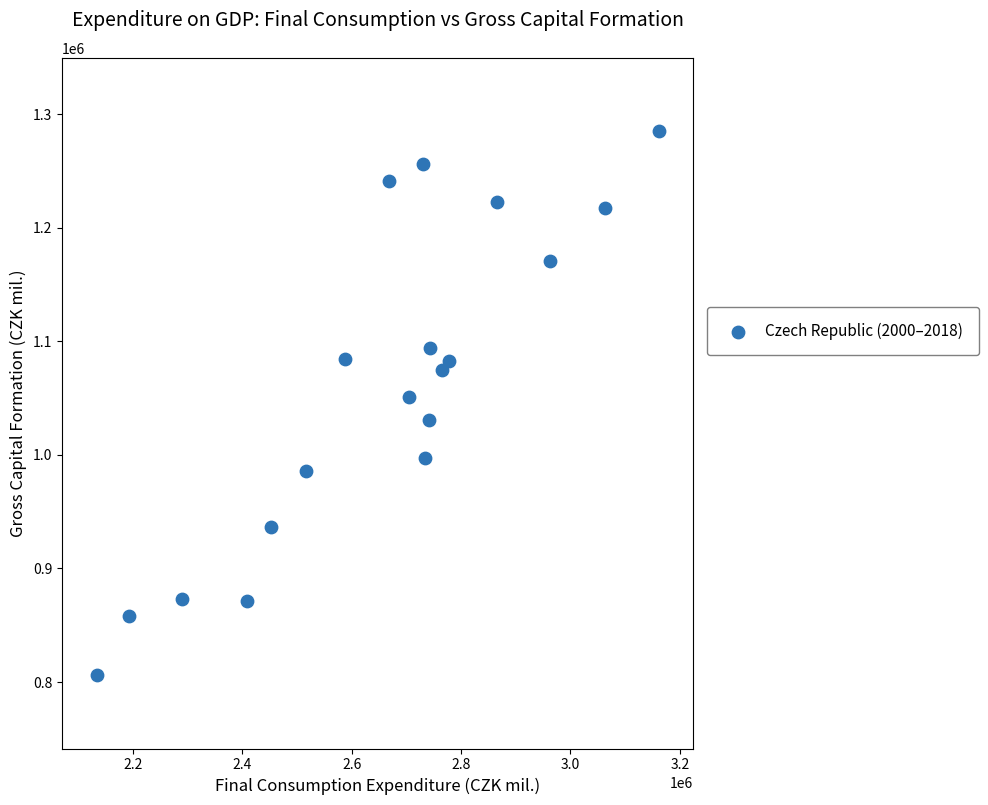

What is the range of X values (max minus min)?

1027556